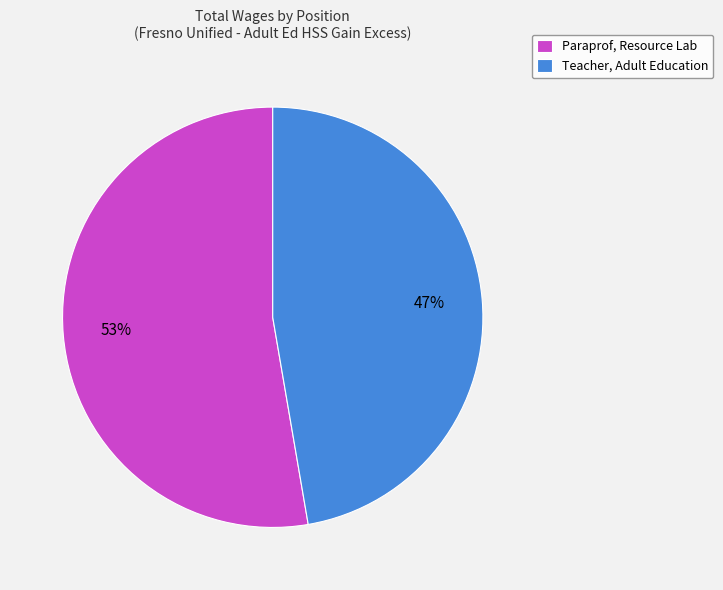

Combined, do Paraprof, Resource Lab and Teacher, Adult Education account for over 50%?

Yes